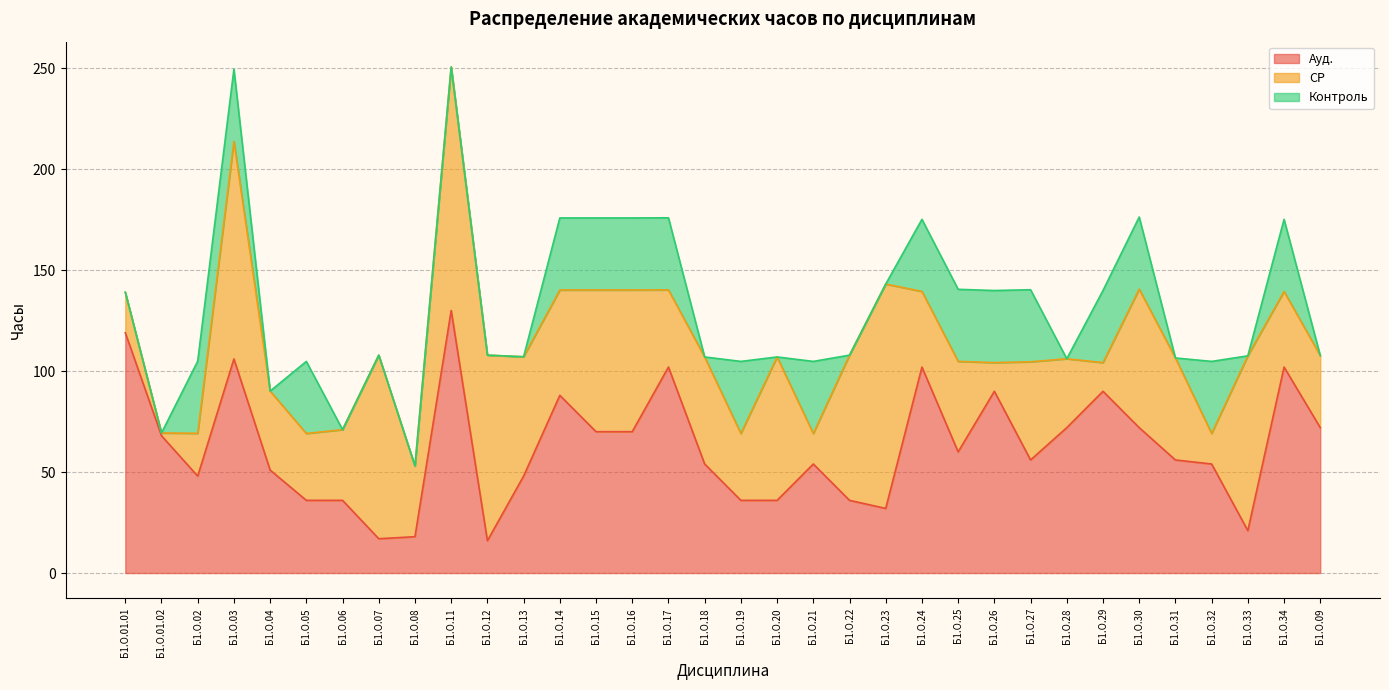

At which label does Контроль reach its minimum?

Б1.О.01.01